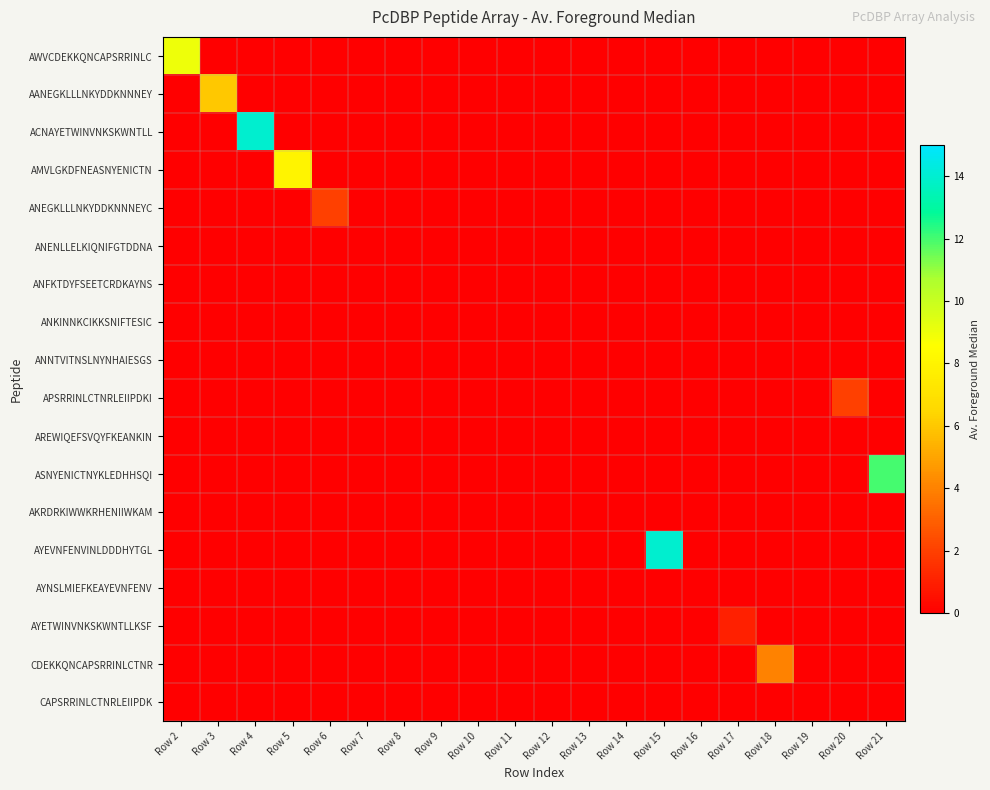

Reading left to right, extract all data points from this chart.

AWVCDEKKQNCAPSRRINLC: Row 2=9	Row 3=0	Row 4=0	Row 5=0	Row 6=0	Row 7=0	Row 8=0	Row 9=0	Row 10=0	Row 11=0	Row 12=0	Row 13=0	Row 14=0	Row 15=0	Row 16=0	Row 17=0	Row 18=0	Row 19=0	Row 20=0	Row 21=0
AANEGKLLLNKYDDKNNNEY: Row 2=0	Row 3=6	Row 4=0	Row 5=0	Row 6=0	Row 7=0	Row 8=0	Row 9=0	Row 10=0	Row 11=0	Row 12=0	Row 13=0	Row 14=0	Row 15=0	Row 16=0	Row 17=0	Row 18=0	Row 19=0	Row 20=0	Row 21=0
ACNAYETWINVNKSKWNTLL: Row 2=0	Row 3=0	Row 4=14	Row 5=0	Row 6=0	Row 7=0	Row 8=0	Row 9=0	Row 10=0	Row 11=0	Row 12=0	Row 13=0	Row 14=0	Row 15=0	Row 16=0	Row 17=0	Row 18=0	Row 19=0	Row 20=0	Row 21=0
AMVLGKDFNEASNYENICTN: Row 2=0	Row 3=0	Row 4=0	Row 5=8	Row 6=0	Row 7=0	Row 8=0	Row 9=0	Row 10=0	Row 11=0	Row 12=0	Row 13=0	Row 14=0	Row 15=0	Row 16=0	Row 17=0	Row 18=0	Row 19=0	Row 20=0	Row 21=0
ANEGKLLLNKYDDKNNNEYC: Row 2=0	Row 3=0	Row 4=0	Row 5=0	Row 6=2	Row 7=0	Row 8=0	Row 9=0	Row 10=0	Row 11=0	Row 12=0	Row 13=0	Row 14=0	Row 15=0	Row 16=0	Row 17=0	Row 18=0	Row 19=0	Row 20=0	Row 21=0
ANENLLELKIQNIFGTDDNA: Row 2=0	Row 3=0	Row 4=0	Row 5=0	Row 6=0	Row 7=0	Row 8=0	Row 9=0	Row 10=0	Row 11=0	Row 12=0	Row 13=0	Row 14=0	Row 15=0	Row 16=0	Row 17=0	Row 18=0	Row 19=0	Row 20=0	Row 21=0
ANFKTDYFSEETCRDKAYNS: Row 2=0	Row 3=0	Row 4=0	Row 5=0	Row 6=0	Row 7=0	Row 8=0	Row 9=0	Row 10=0	Row 11=0	Row 12=0	Row 13=0	Row 14=0	Row 15=0	Row 16=0	Row 17=0	Row 18=0	Row 19=0	Row 20=0	Row 21=0
ANKINNKCIKKSNIFTESIC: Row 2=0	Row 3=0	Row 4=0	Row 5=0	Row 6=0	Row 7=0	Row 8=0	Row 9=0	Row 10=0	Row 11=0	Row 12=0	Row 13=0	Row 14=0	Row 15=0	Row 16=0	Row 17=0	Row 18=0	Row 19=0	Row 20=0	Row 21=0
ANNTVITNSLNYNHAIESGS: Row 2=0	Row 3=0	Row 4=0	Row 5=0	Row 6=0	Row 7=0	Row 8=0	Row 9=0	Row 10=0	Row 11=0	Row 12=0	Row 13=0	Row 14=0	Row 15=0	Row 16=0	Row 17=0	Row 18=0	Row 19=0	Row 20=0	Row 21=0
APSRRINLCTNRLEIIPDKI: Row 2=0	Row 3=0	Row 4=0	Row 5=0	Row 6=0	Row 7=0	Row 8=0	Row 9=0	Row 10=0	Row 11=0	Row 12=0	Row 13=0	Row 14=0	Row 15=0	Row 16=0	Row 17=0	Row 18=0	Row 19=0	Row 20=2	Row 21=0
AREWIQEFSVQYFKEANKIN: Row 2=0	Row 3=0	Row 4=0	Row 5=0	Row 6=0	Row 7=0	Row 8=0	Row 9=0	Row 10=0	Row 11=0	Row 12=0	Row 13=0	Row 14=0	Row 15=0	Row 16=0	Row 17=0	Row 18=0	Row 19=0	Row 20=0	Row 21=0
ASNYENICTNYKLEDHHSQI: Row 2=0	Row 3=0	Row 4=0	Row 5=0	Row 6=0	Row 7=0	Row 8=0	Row 9=0	Row 10=0	Row 11=0	Row 12=0	Row 13=0	Row 14=0	Row 15=0	Row 16=0	Row 17=0	Row 18=0	Row 19=0	Row 20=0	Row 21=12
AKRDRKIWWKRHENIIWKAM: Row 2=0	Row 3=0	Row 4=0	Row 5=0	Row 6=0	Row 7=0	Row 8=0	Row 9=0	Row 10=0	Row 11=0	Row 12=0	Row 13=0	Row 14=0	Row 15=0	Row 16=0	Row 17=0	Row 18=0	Row 19=0	Row 20=0	Row 21=0
AYEVNFENVINLDDDHYTGL: Row 2=0	Row 3=0	Row 4=0	Row 5=0	Row 6=0	Row 7=0	Row 8=0	Row 9=0	Row 10=0	Row 11=0	Row 12=0	Row 13=0	Row 14=0	Row 15=14	Row 16=0	Row 17=0	Row 18=0	Row 19=0	Row 20=0	Row 21=0
AYNSLMIEFKEAYEVNFENV: Row 2=0	Row 3=0	Row 4=0	Row 5=0	Row 6=0	Row 7=0	Row 8=0	Row 9=0	Row 10=0	Row 11=0	Row 12=0	Row 13=0	Row 14=0	Row 15=0	Row 16=0	Row 17=0	Row 18=0	Row 19=0	Row 20=0	Row 21=0
AYETWINVNKSKWNTLLKSF: Row 2=0	Row 3=0	Row 4=0	Row 5=0	Row 6=0	Row 7=0	Row 8=0	Row 9=0	Row 10=0	Row 11=0	Row 12=0	Row 13=0	Row 14=0	Row 15=0	Row 16=0	Row 17=1	Row 18=0	Row 19=0	Row 20=0	Row 21=0
CDEKKQNCAPSRRINLCTNR: Row 2=0	Row 3=0	Row 4=0	Row 5=0	Row 6=0	Row 7=0	Row 8=0	Row 9=0	Row 10=0	Row 11=0	Row 12=0	Row 13=0	Row 14=0	Row 15=0	Row 16=0	Row 17=0	Row 18=4	Row 19=0	Row 20=0	Row 21=0
CAPSRRINLCTNRLEIIPDK: Row 2=0	Row 3=0	Row 4=0	Row 5=0	Row 6=0	Row 7=0	Row 8=0	Row 9=0	Row 10=0	Row 11=0	Row 12=0	Row 13=0	Row 14=0	Row 15=0	Row 16=0	Row 17=0	Row 18=0	Row 19=0	Row 20=0	Row 21=0